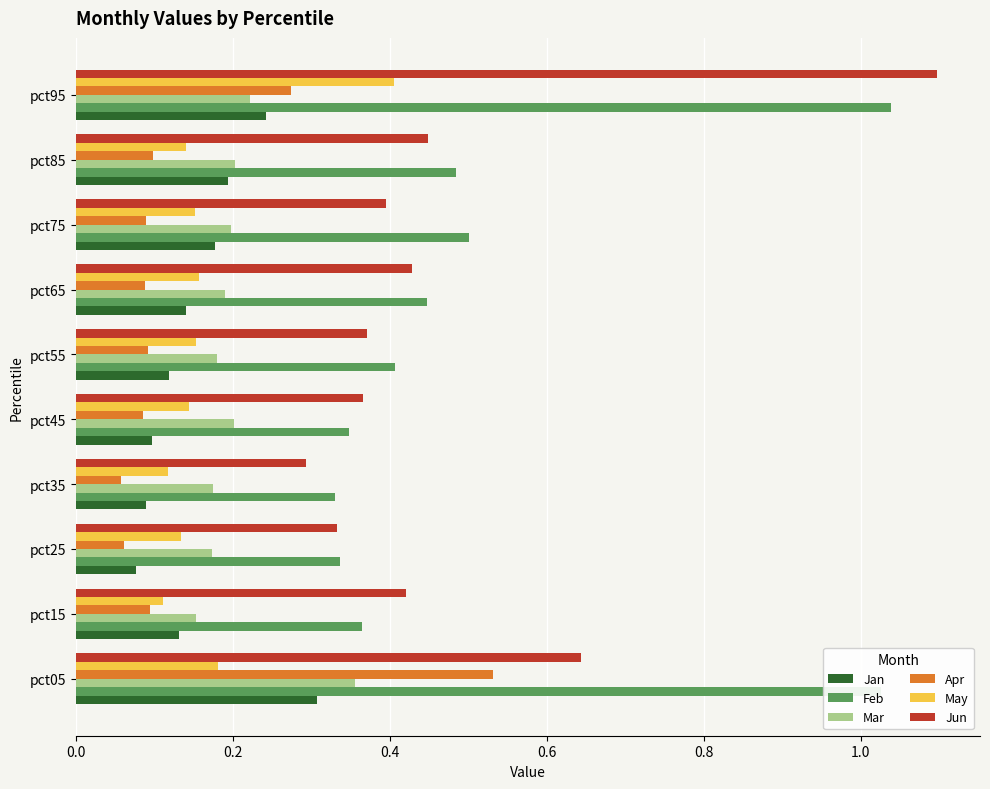

List the series in order of their peak value, lowest first.

Jan, Mar, May, Apr, Feb, Jun